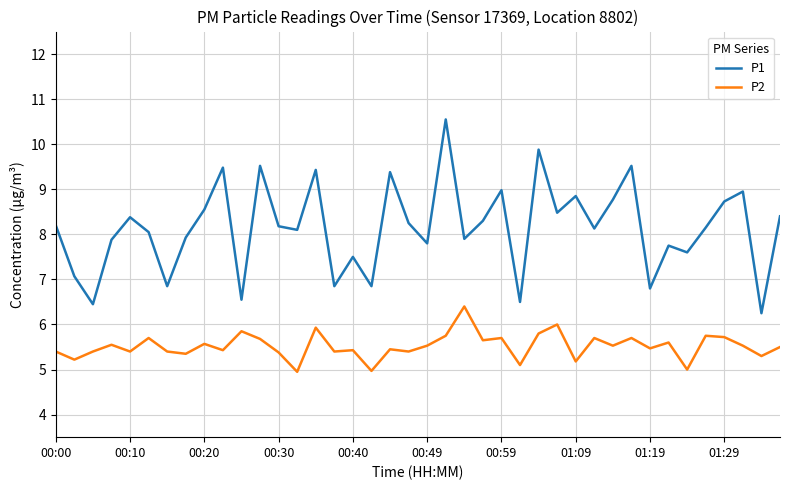

Which series has the widest spread of values?

P1